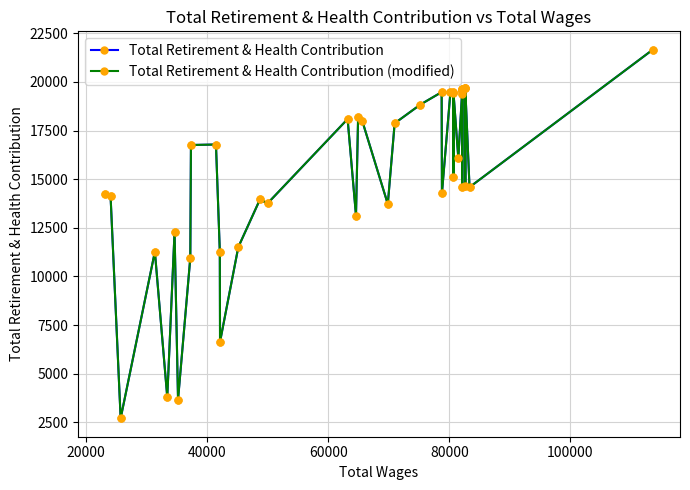

How many data points in Total Retirement & Health Contribution (modified) are above 16081?

19